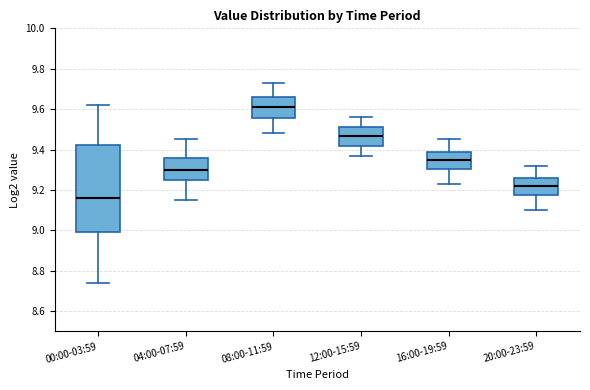

Reading left to right, read every box against the y-axis: the position of its median line, the range the box covers, and the ends of its whiskers. The values are not printed on the chart, so give them approximately, as read against the axis.

00:00-03:59: median 9.16, box 9.00 to 9.42, whiskers 8.74 to 9.62
04:00-07:59: median 9.30, box 9.26 to 9.36, whiskers 9.16 to 9.46
08:00-11:59: median 9.62, box 9.56 to 9.66, whiskers 9.48 to 9.74
12:00-15:59: median 9.46, box 9.42 to 9.52, whiskers 9.38 to 9.56
16:00-19:59: median 9.36, box 9.30 to 9.40, whiskers 9.24 to 9.46
20:00-23:59: median 9.22, box 9.18 to 9.26, whiskers 9.10 to 9.32